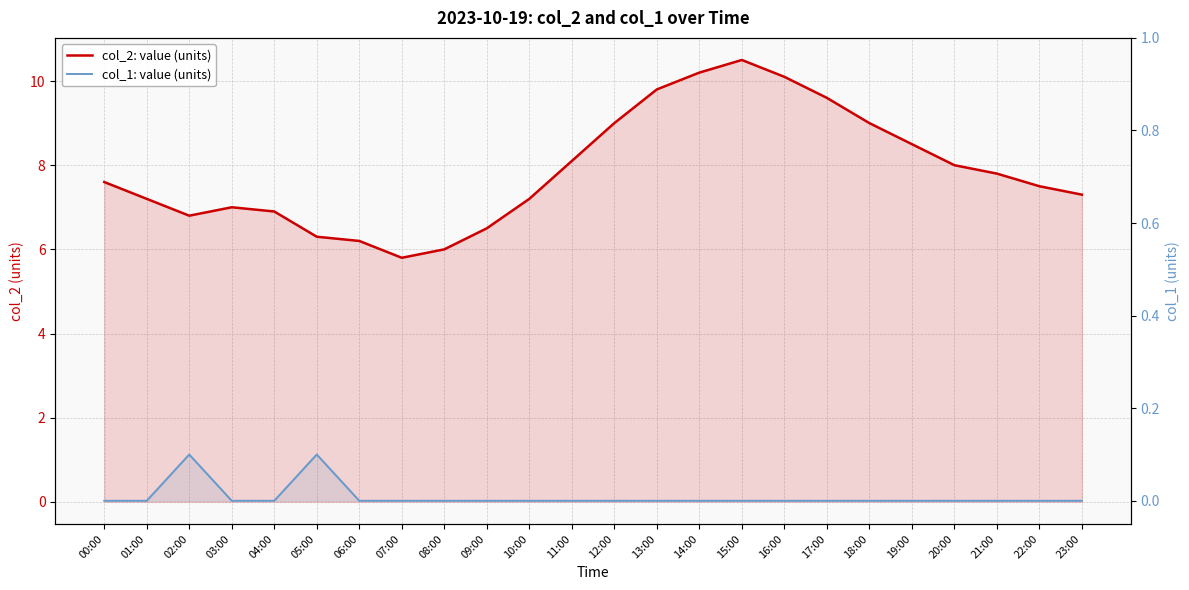

Reading left to right, extract all data points from this chart.

col_2: value (units): 7.6	7.2	6.8	7.0	6.9	6.3	6.2	5.8	6.0	6.5	7.2	8.1	9.0	9.8	10.2	10.5	10.1	9.6	9.0	8.5	8.0	7.8	7.5	7.3
col_1: value (units): 0.0	0.0	0.1	0.0	0.0	0.1	0.0	0.0	0.0	0.0	0.0	0.0	0.0	0.0	0.0	0.0	0.0	0.0	0.0	0.0	0.0	0.0	0.0	0.0